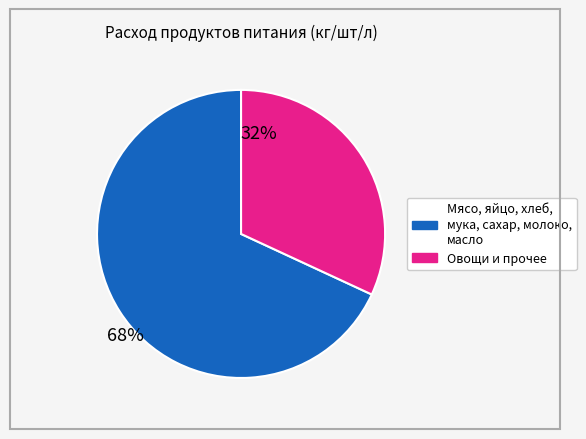

Does any single category account for the majority?

Yes